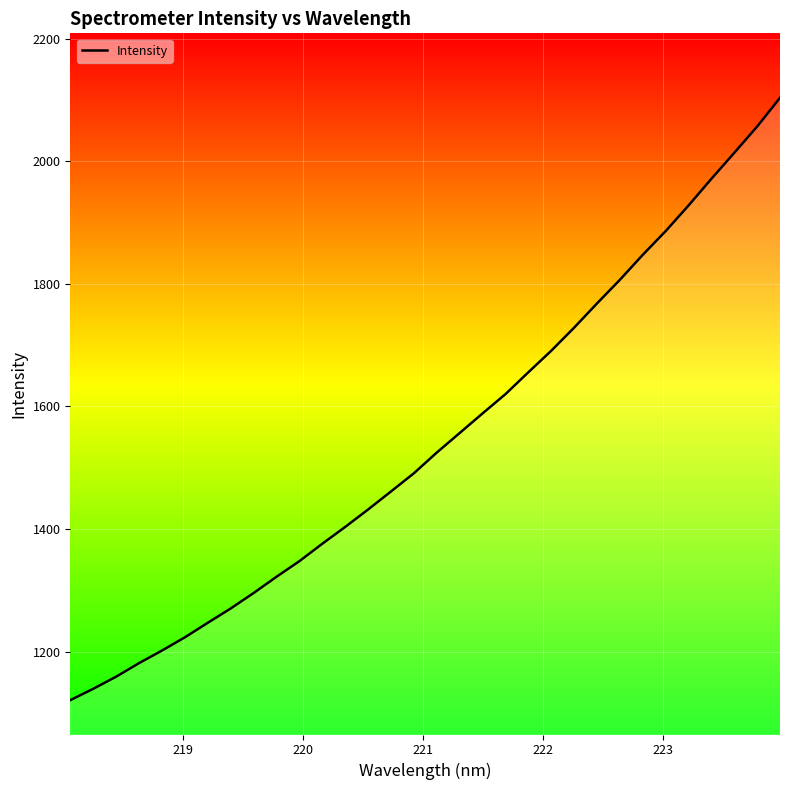

What is the smallest value displayed?

1121.0